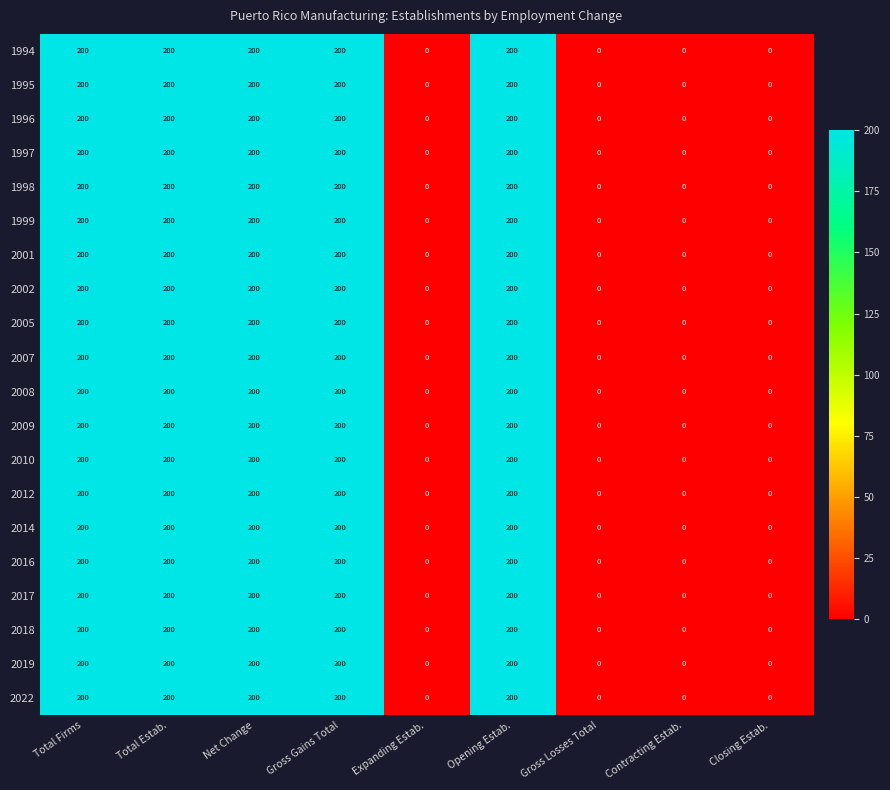

What is the highest value of the 2019 series?

200